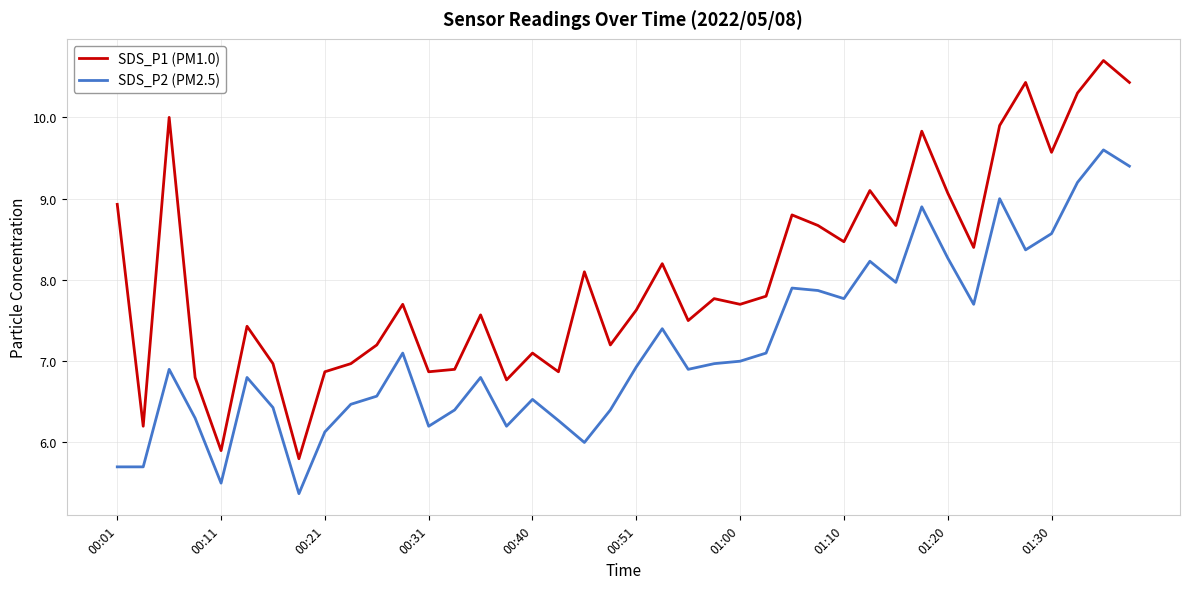

List the series in order of their overall mean, lowest first.

SDS_P2 (PM2.5), SDS_P1 (PM1.0)